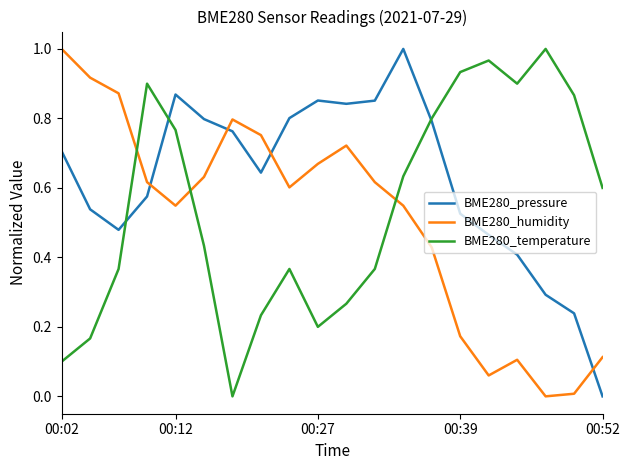

How many times do BME280_humidity and BME280_pressure cross each other?

4